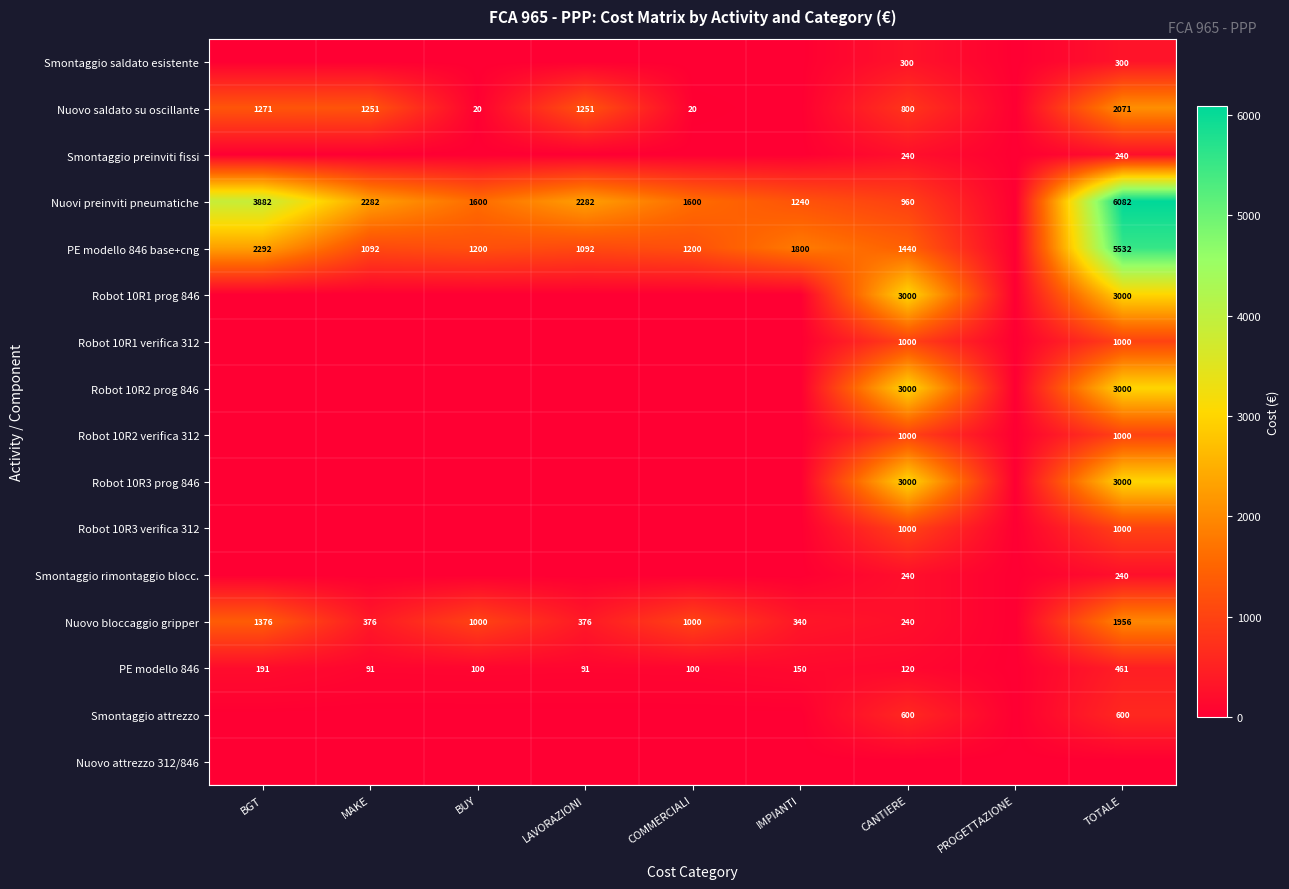

The Nuovo bloccaggio gripper series shows 1000 at COMMERCIALI. True or false?

True